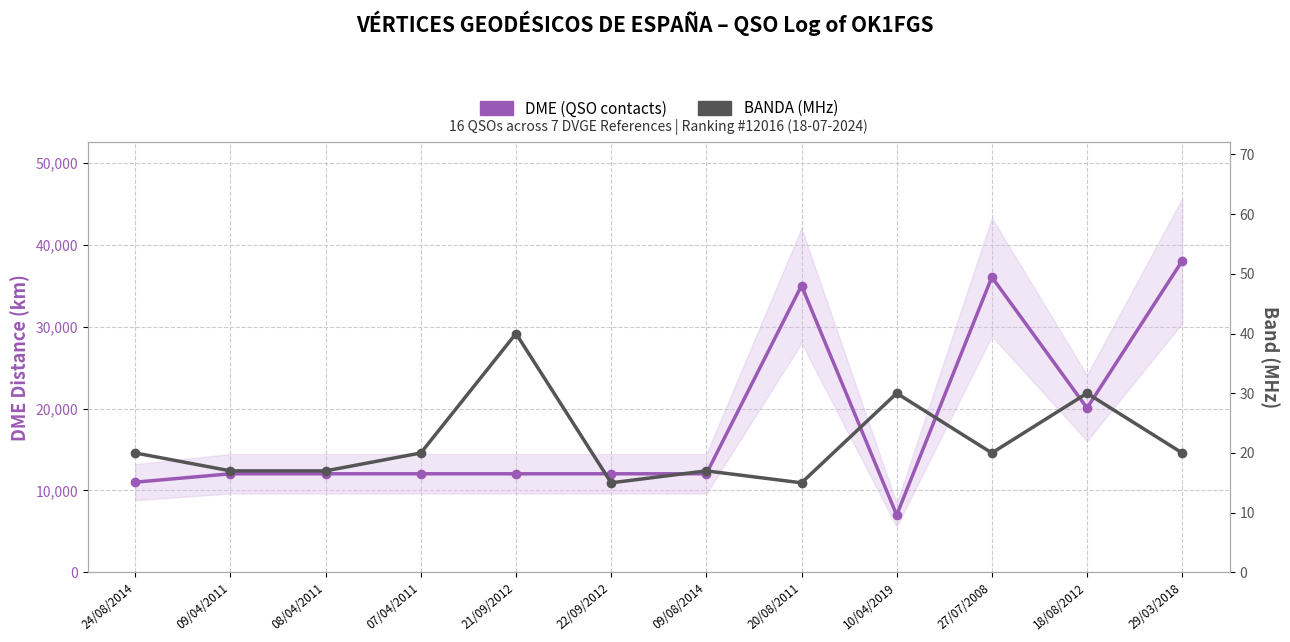

How many values in the BANDA (MHz) series are below 20?

5